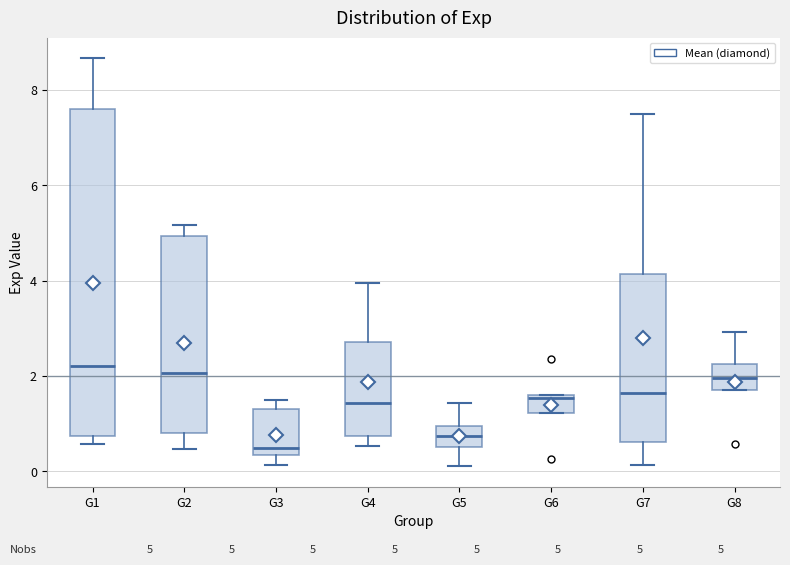

Which box is the tallest, from its lower edge to its upper edge?

G1